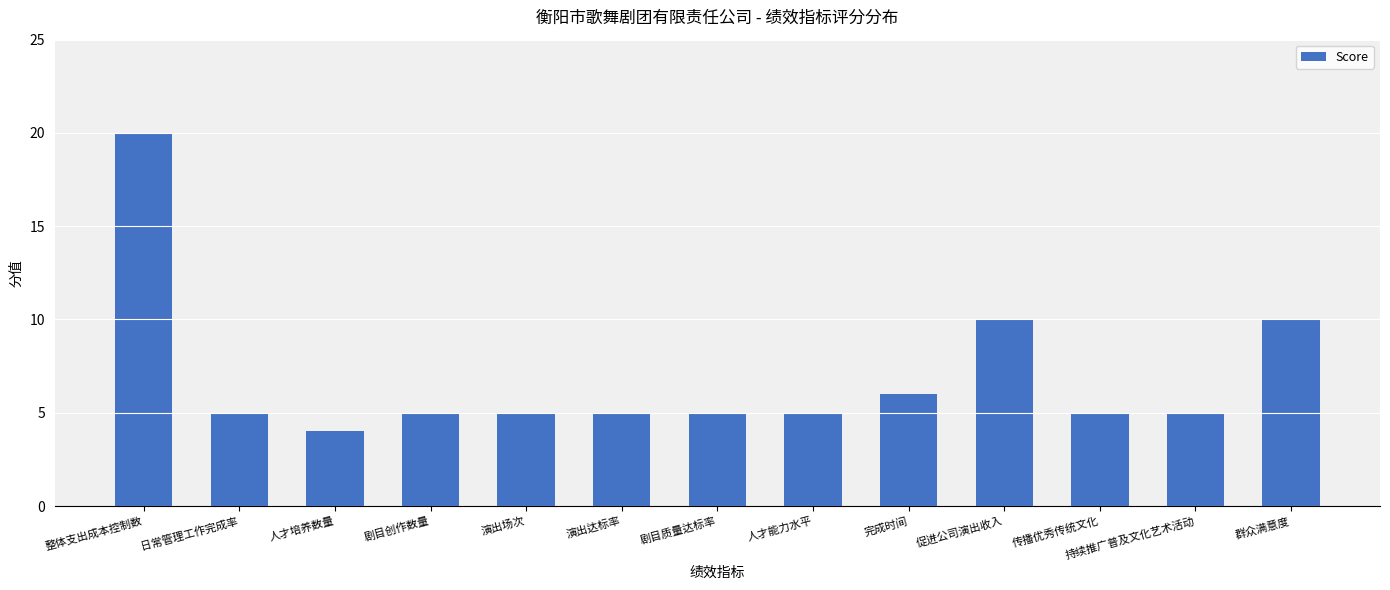

Approximately how many times larger is the value at 整体支出成本控制数 compared to 演出达标率?

4.0